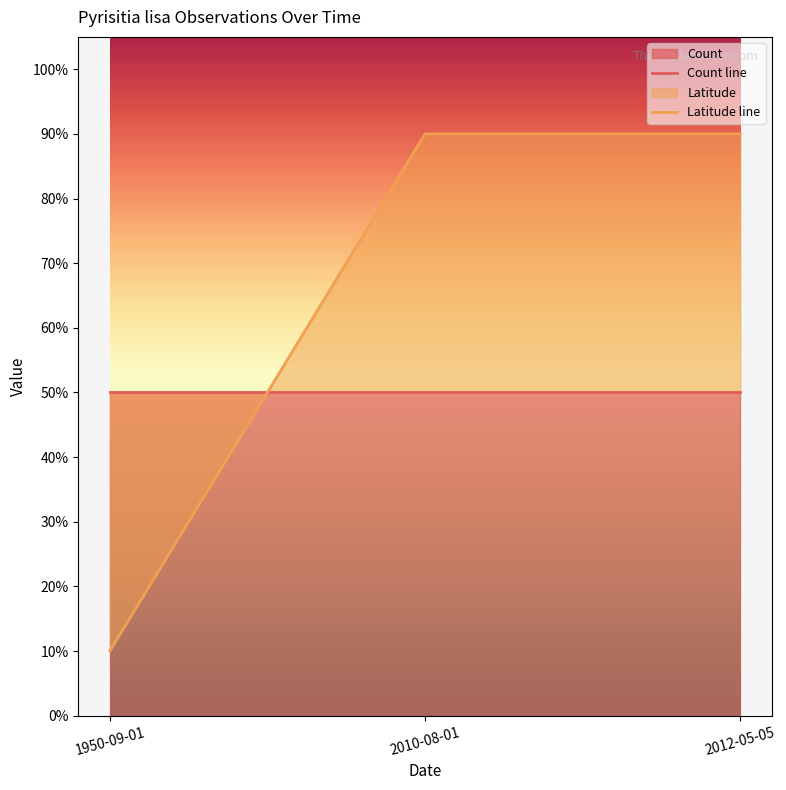

What is the smallest value displayed?

10